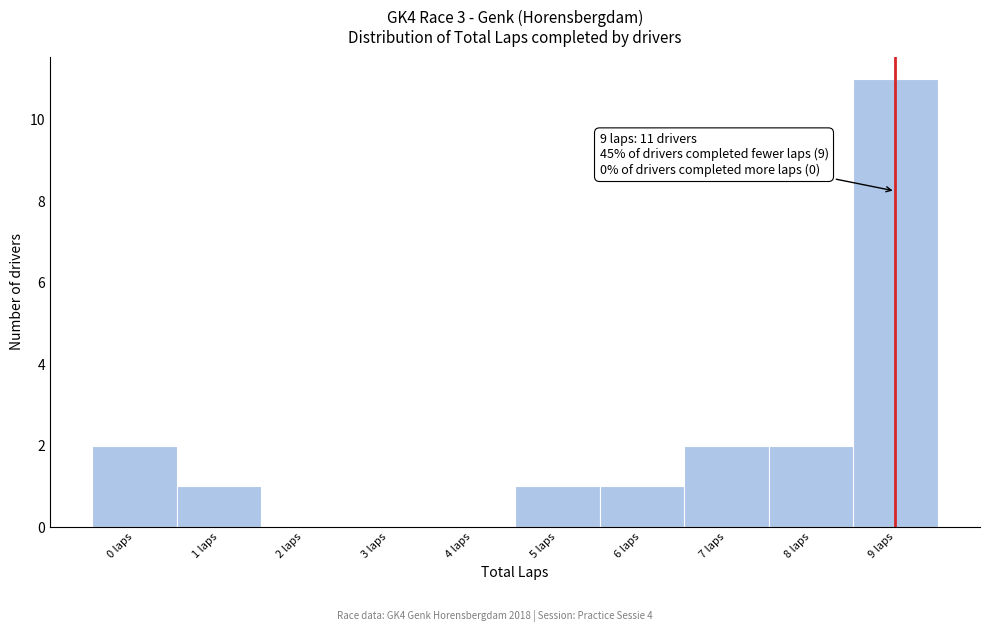

Which range on the x-axis has the tallest bar?

8.5 to 9.5